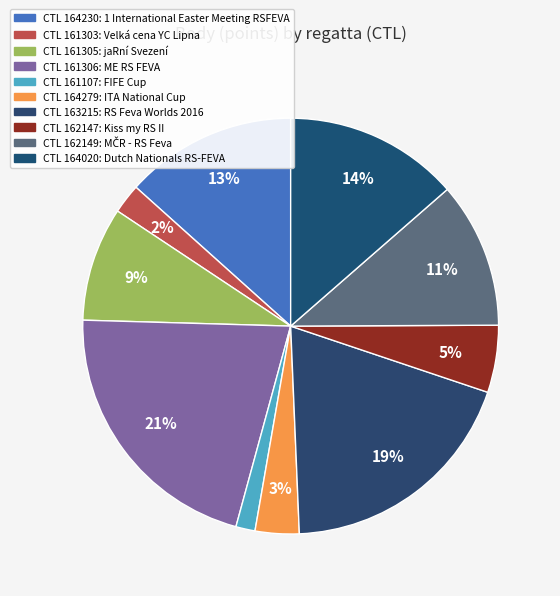

Count the number of slices in the pie.

10